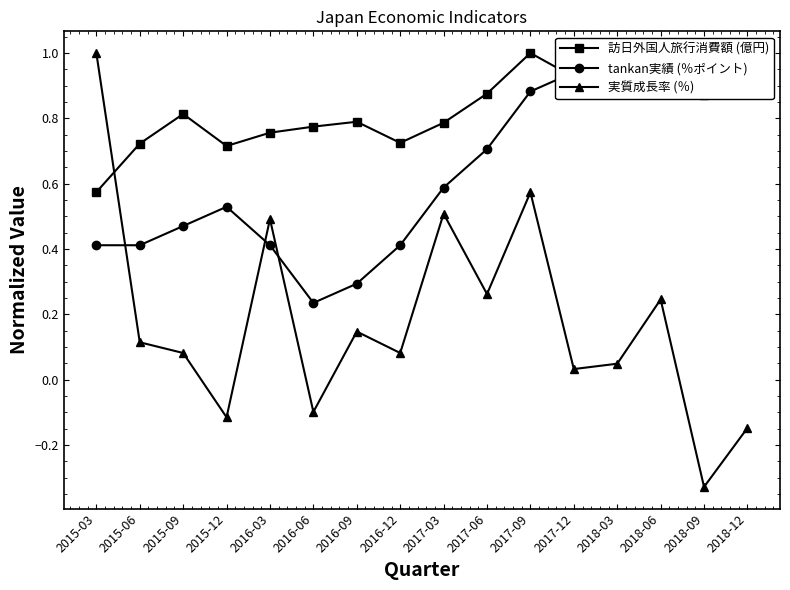

What is the label of the 5th point from the right?

2017-12